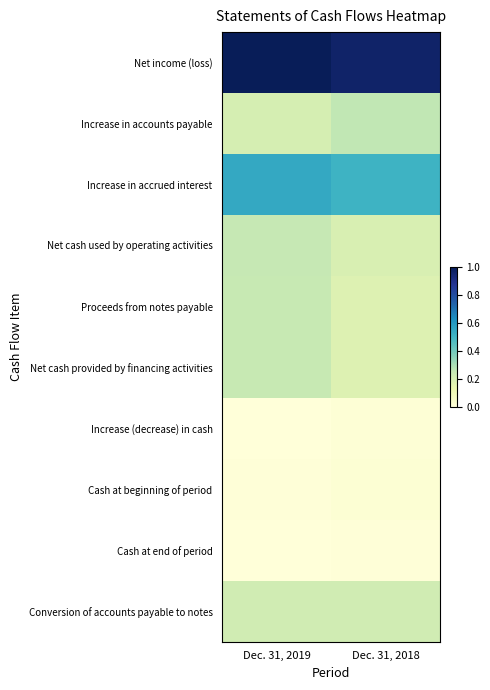

Reading left to right, what are all the values shown in this chart?

Net income (loss): Dec. 31, 2019=1.0	Dec. 31, 2018=1.0
Increase in accounts payable: Dec. 31, 2019=0.2	Dec. 31, 2018=0.3
Increase in accrued interest: Dec. 31, 2019=0.5	Dec. 31, 2018=0.5
Net cash used by operating activities: Dec. 31, 2019=0.3	Dec. 31, 2018=0.2
Proceeds from notes payable: Dec. 31, 2019=0.2	Dec. 31, 2018=0.2
Net cash provided by financing activities: Dec. 31, 2019=0.2	Dec. 31, 2018=0.2
Increase (decrease) in cash: Dec. 31, 2019=0.0	Dec. 31, 2018=0.0
Cash at beginning of period: Dec. 31, 2019=0.0	Dec. 31, 2018=0.0
Cash at end of period: Dec. 31, 2019=0.0	Dec. 31, 2018=0.0
Conversion of accounts payable to notes: Dec. 31, 2019=0.2	Dec. 31, 2018=0.2